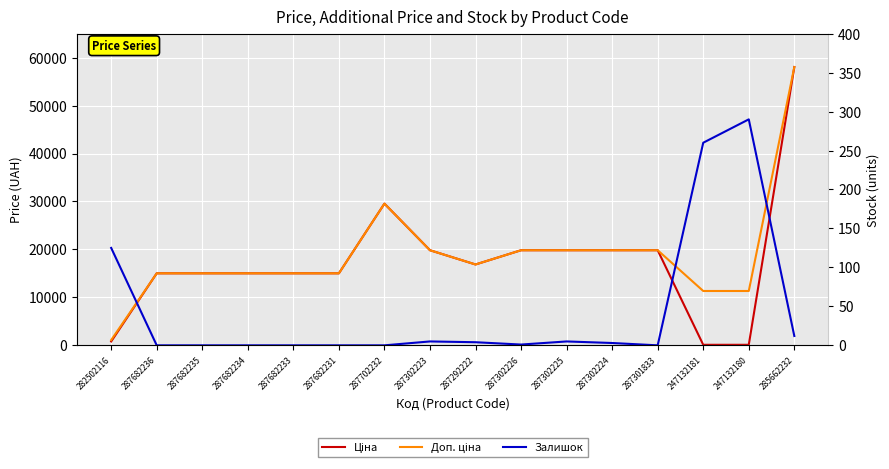

List the labels in order of Ціна value, largest first.

285662232, 287702232, 287302223, 287302226, 287302225, 287302224, 287301833, 287292222, 287682236, 287682235, 287682234, 287682233, 287682231, 282502116, 247132181, 247132180